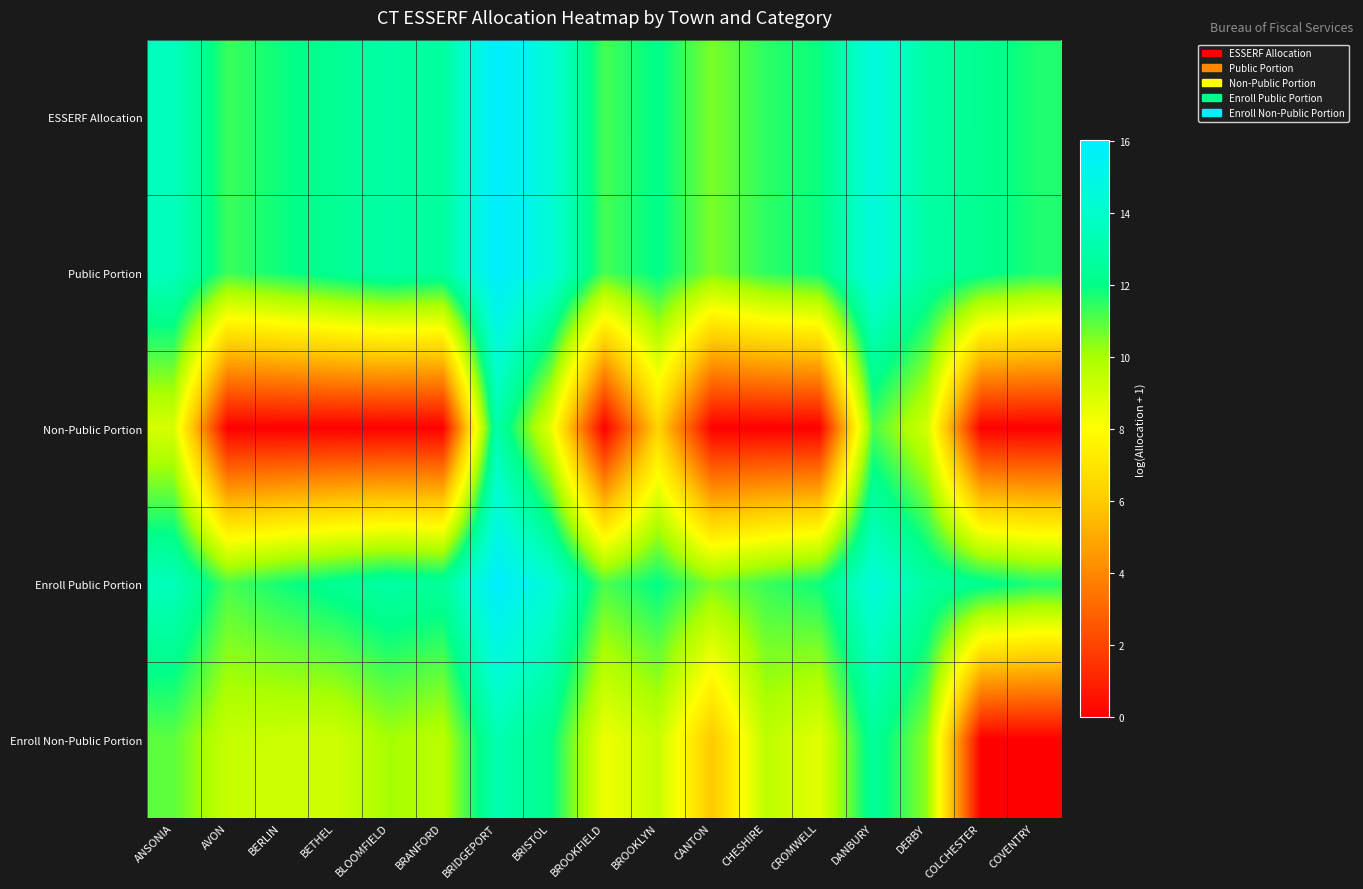

What is the spread (max minus min) of values at CANTON?

10.6